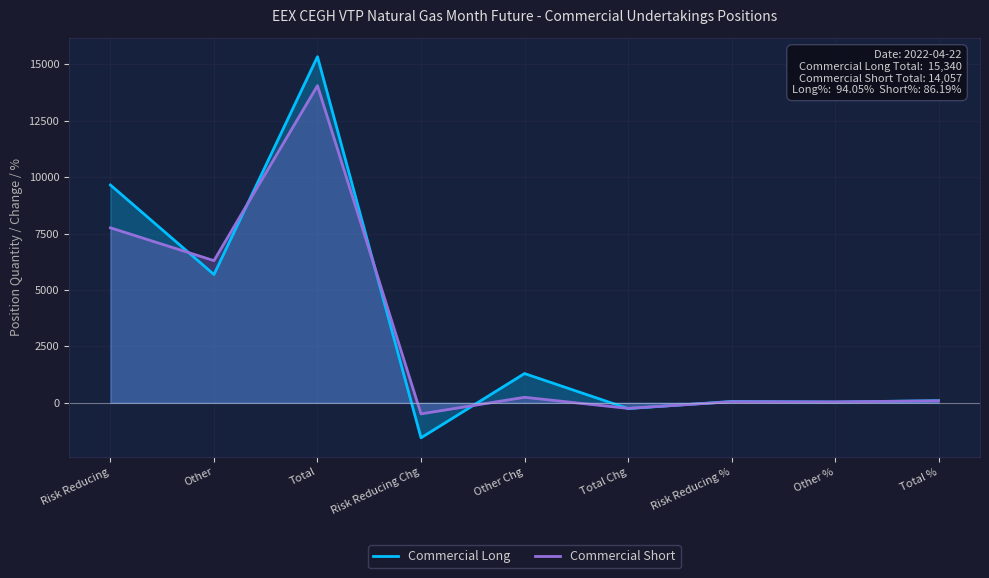

Between which two adjacent categories do Commercial Short and Commercial Long first intersect?

Risk Reducing and Other